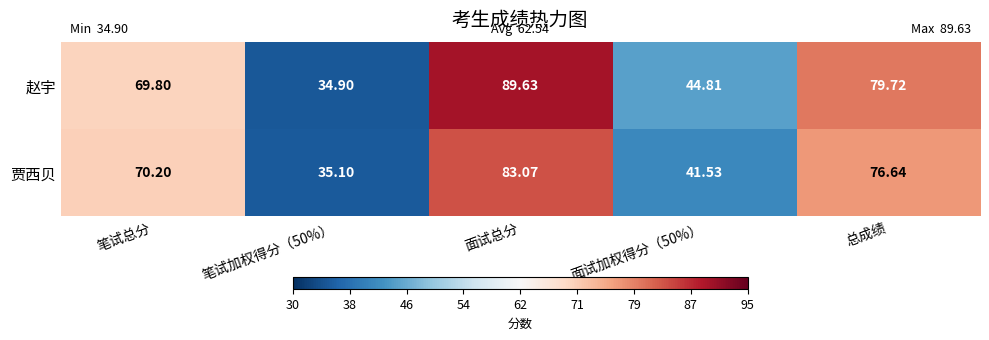

What is the spread (max minus min) of values at 面试加权得分（50%）?

3.3